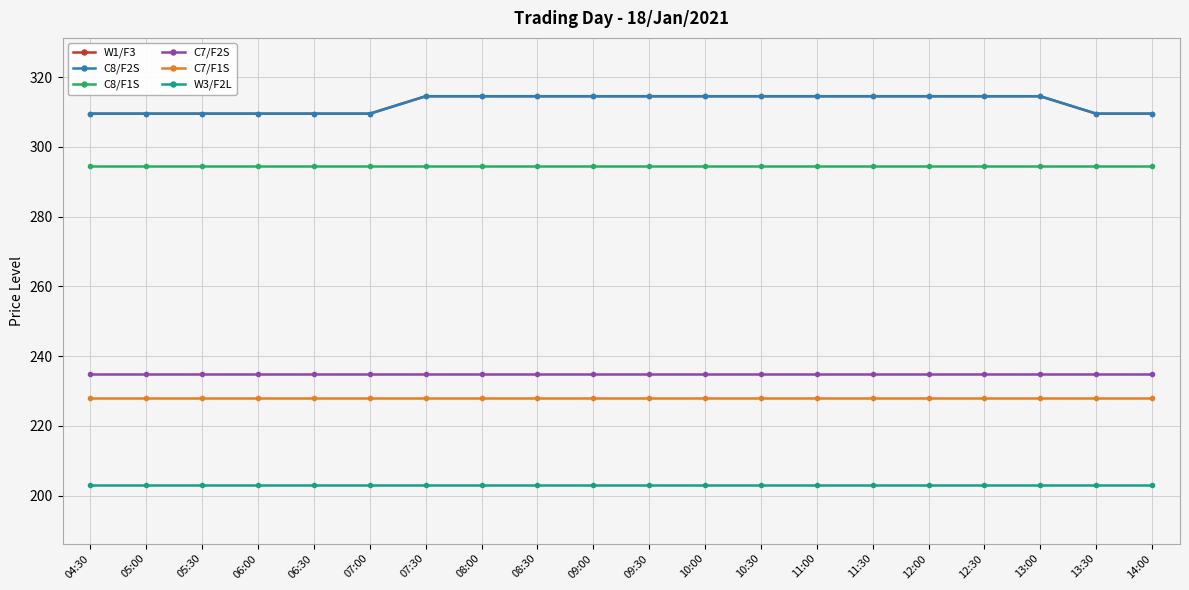

What is the spread (max minus min) of values at 12:00?

111.5